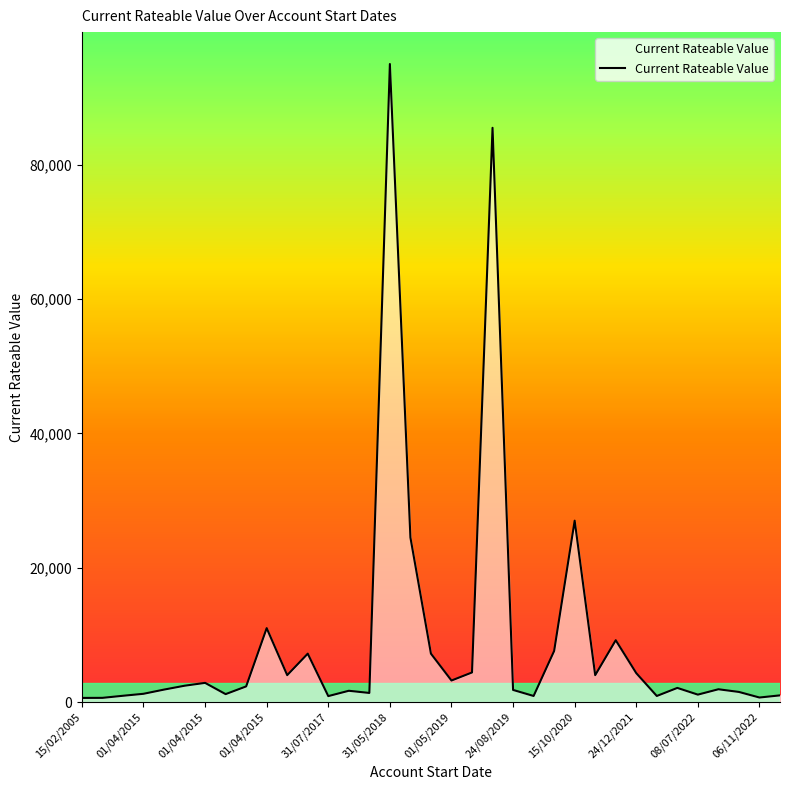

What is the maximum value shown in the chart?

95000